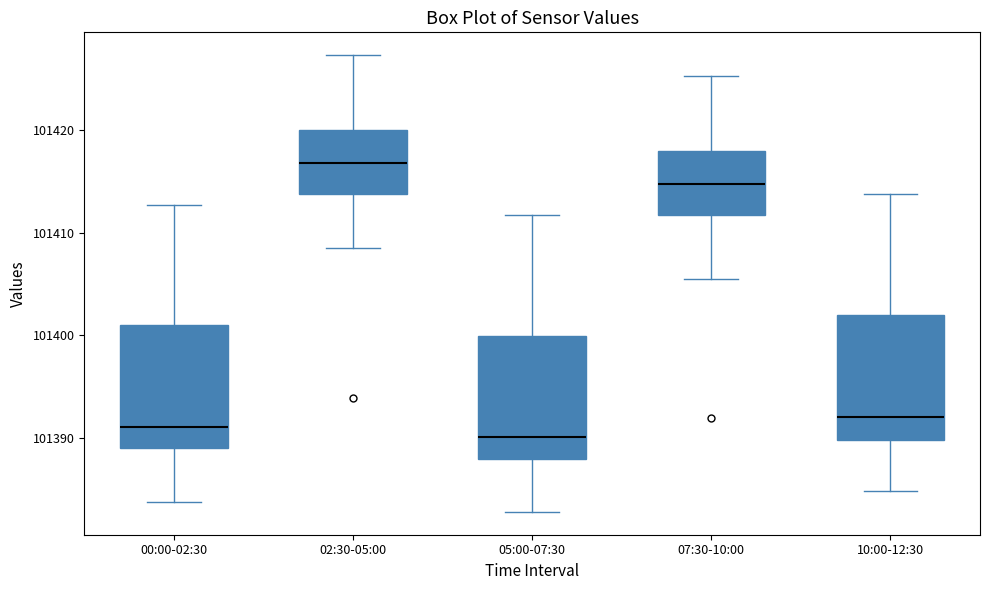

Which box has the lowest median line?

05:00-07:30